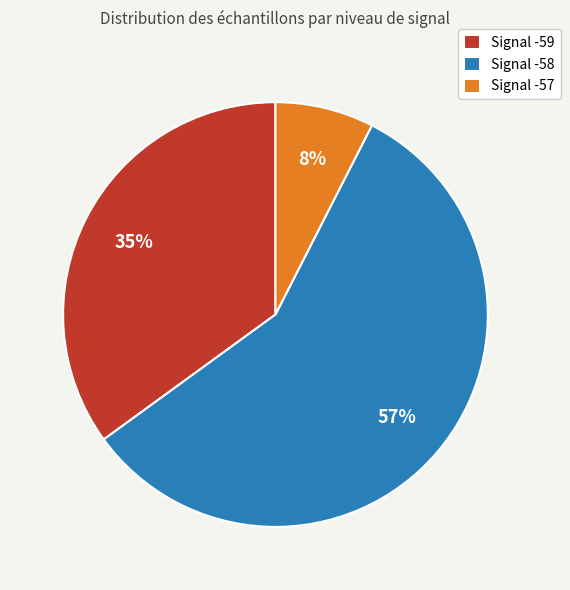

What is the ratio of the value at Signal -58 to the value at Signal -59?

1.6